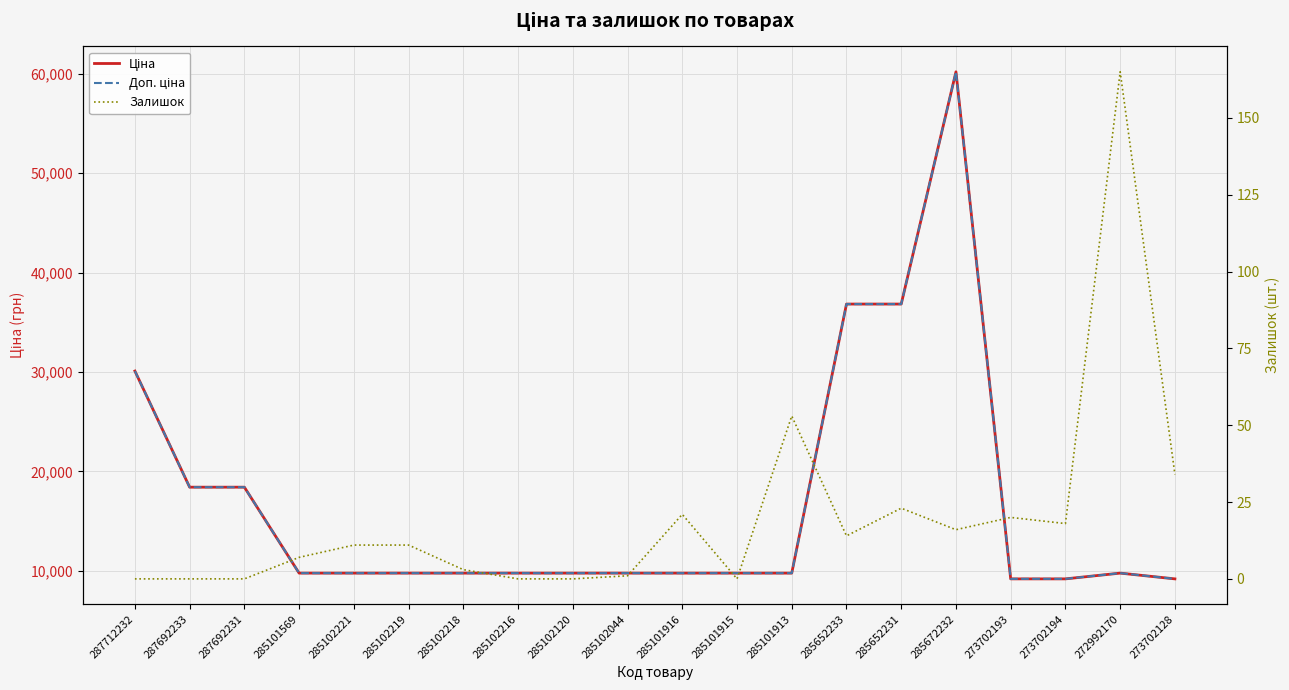

What is the sum of the Залишок values at 285101915 and 285102221?

11.0